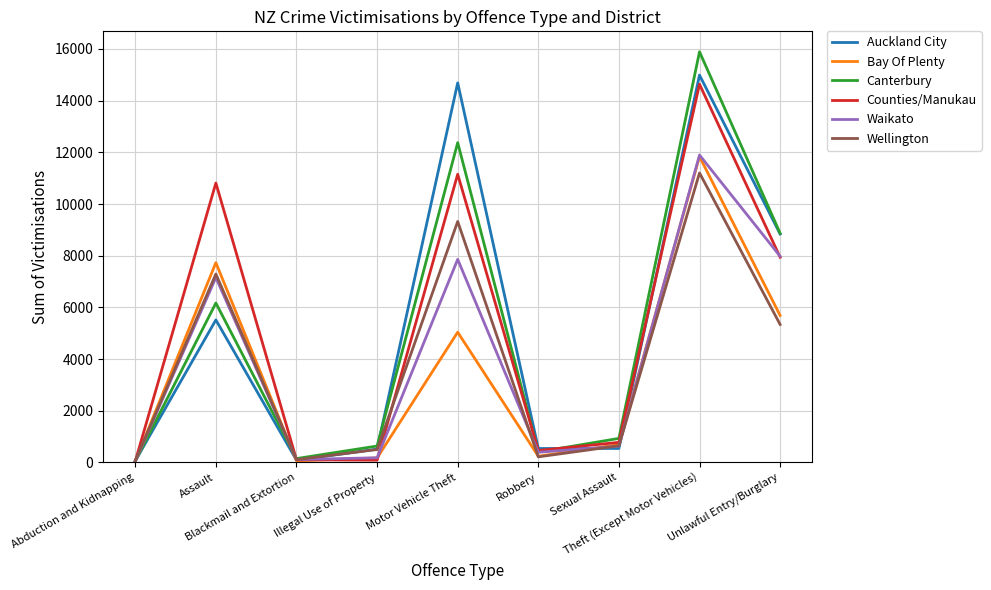

Which series has the largest range (max minus min)?

Canterbury